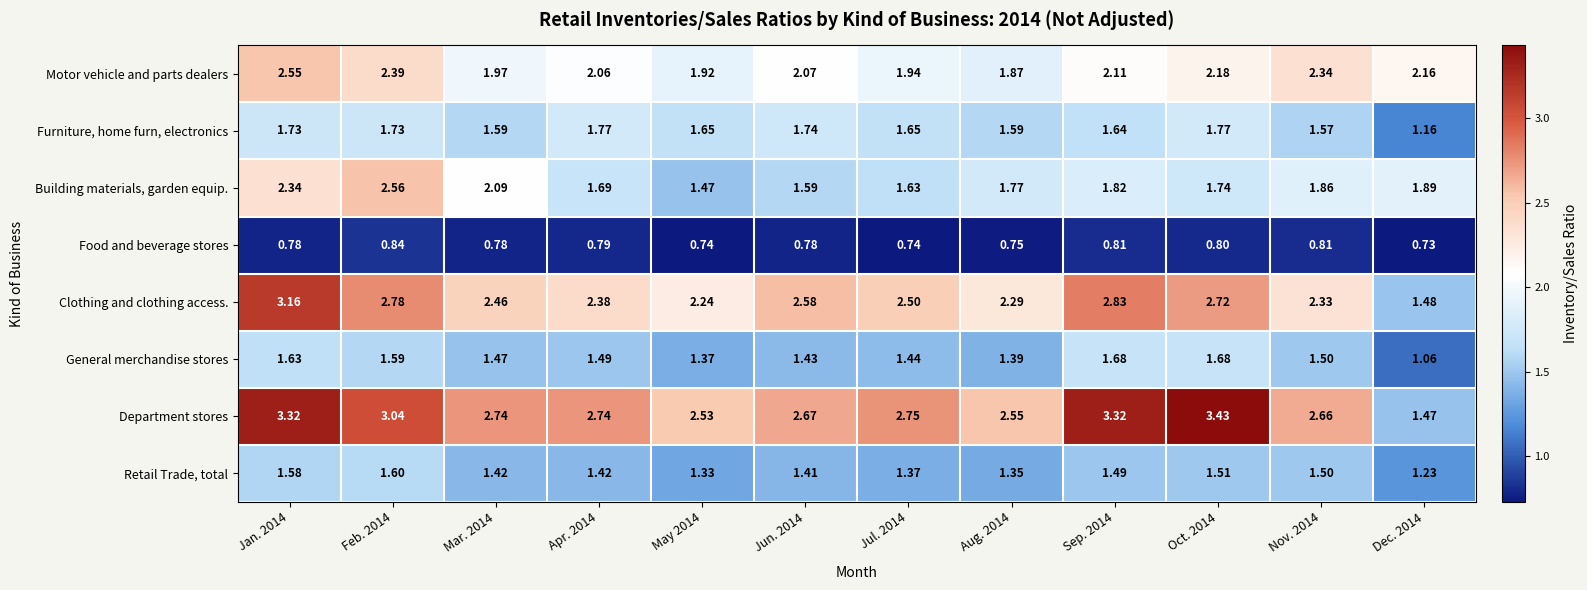

Which series has the largest total across all categories?

Department stores